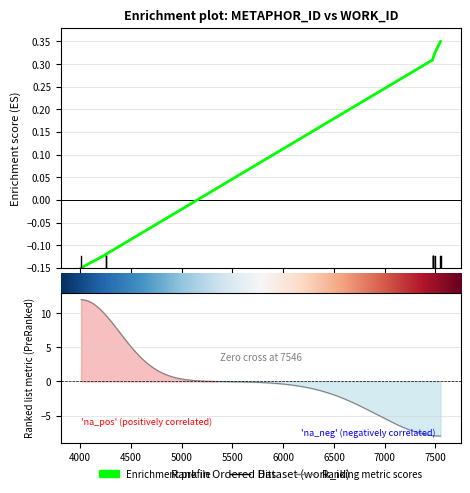

What is the smallest value displayed?

-0.1